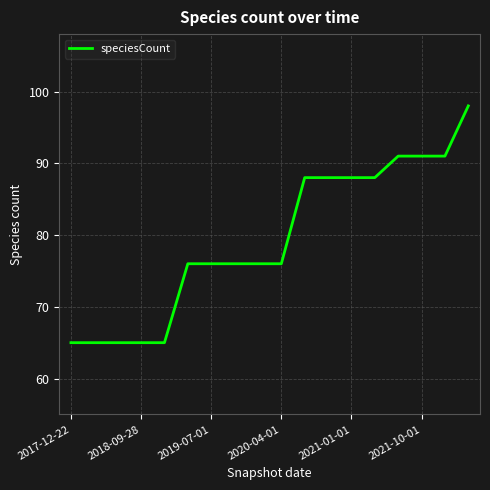

What is the difference between the maximum and minimum values?

33